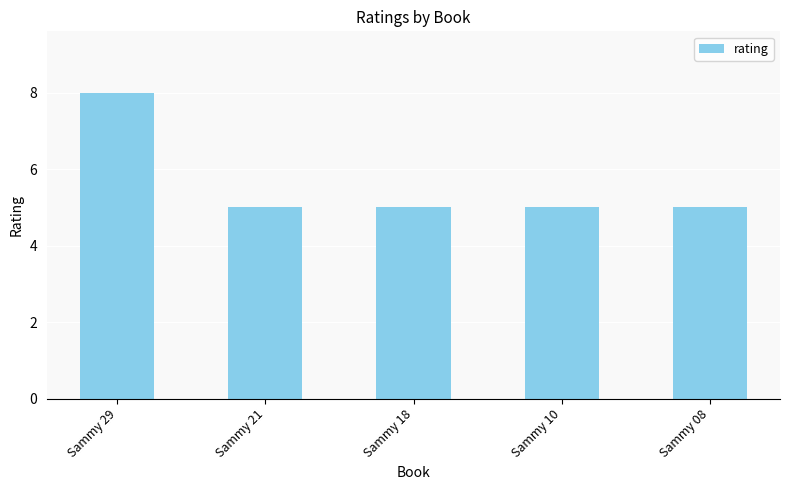

Reading left to right, list all the values displayed in this chart.

Sammy 29=8	Sammy 21=5	Sammy 18=5	Sammy 10=5	Sammy 08=5